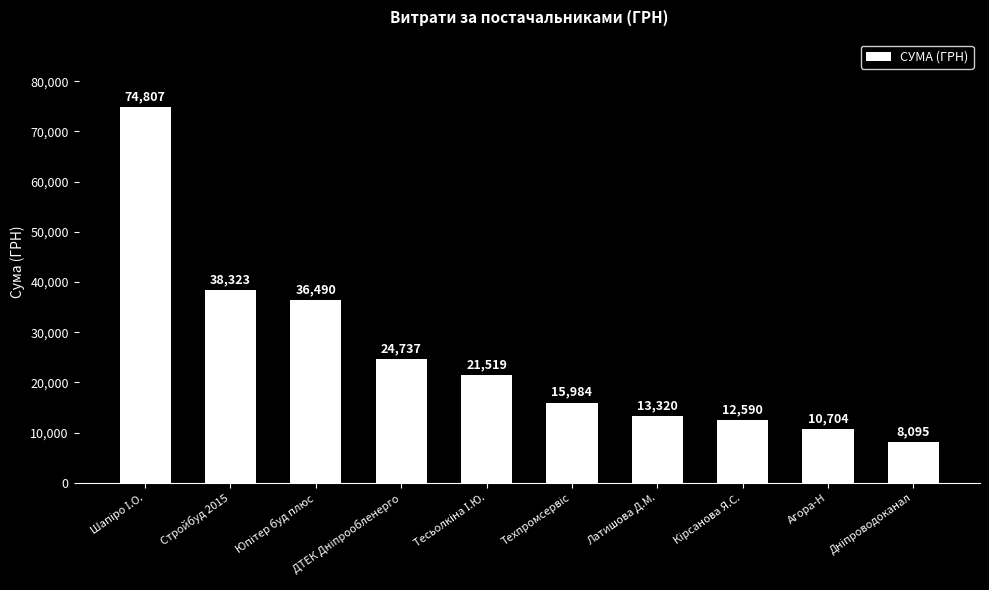

Approximately how many times larger is the value at Латишова Д.М. compared to Стройбуд 2015?

0.3